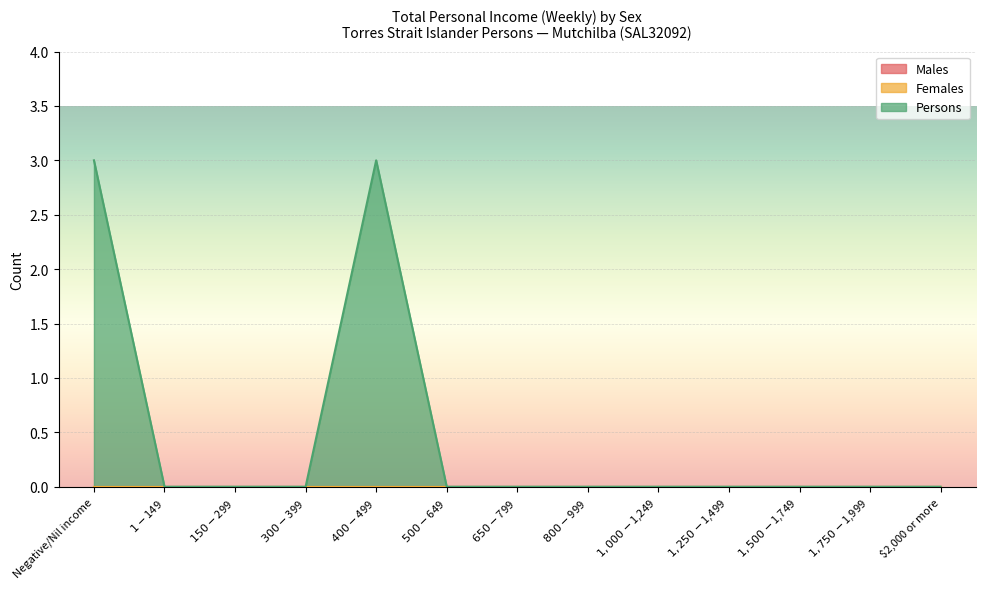

At how many categories does at least one series exceed 1?

2